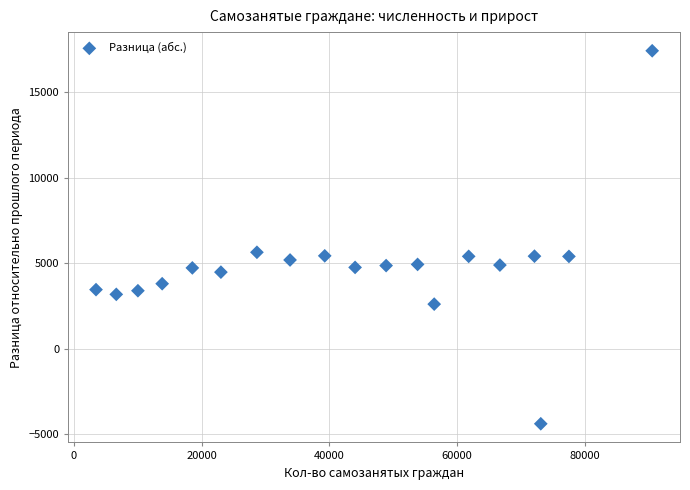

What is the range of X values (max minus min)?

87073